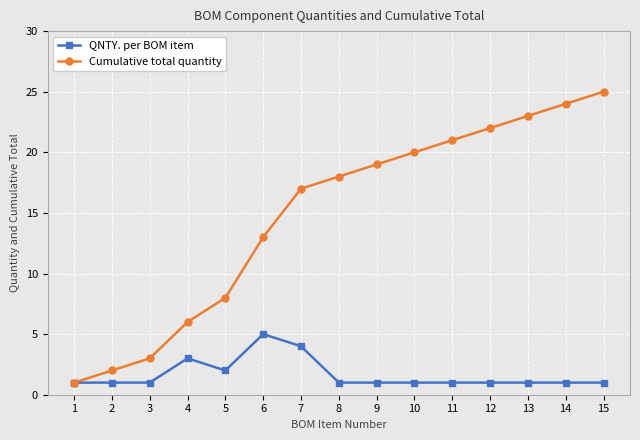

What is the spread (max minus min) of values at 7?

13